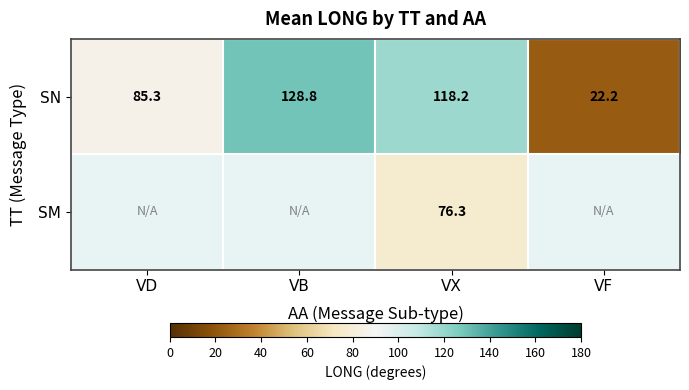

At which label does SN reach its peak?

VB